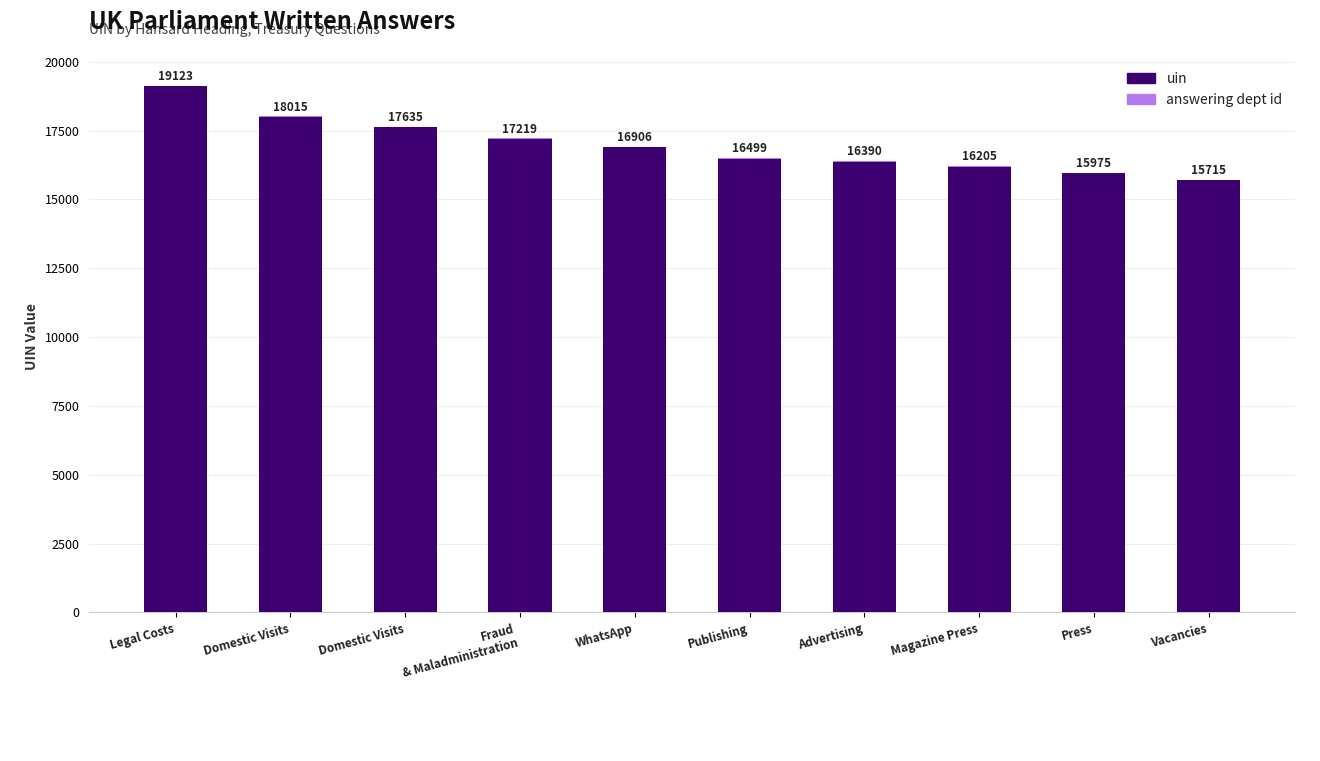

At Press, list the series in order from largest to smallest.

uin, answering dept id